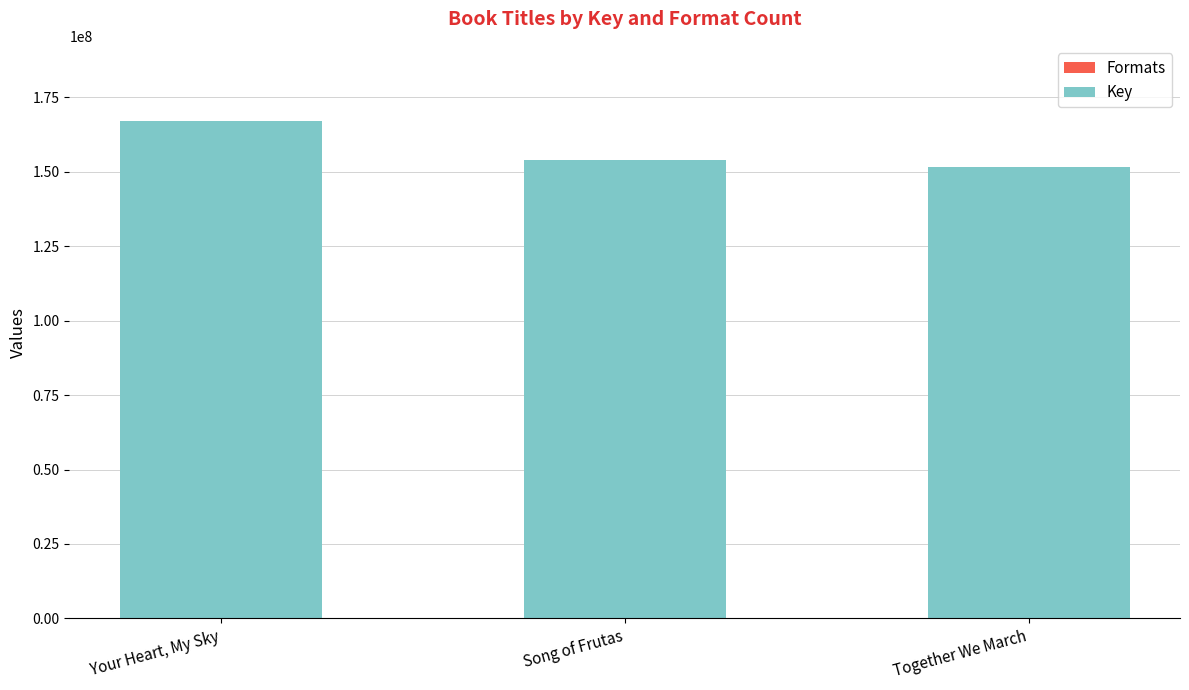

At which category is the sum across all series the highest?

Your Heart, My Sky